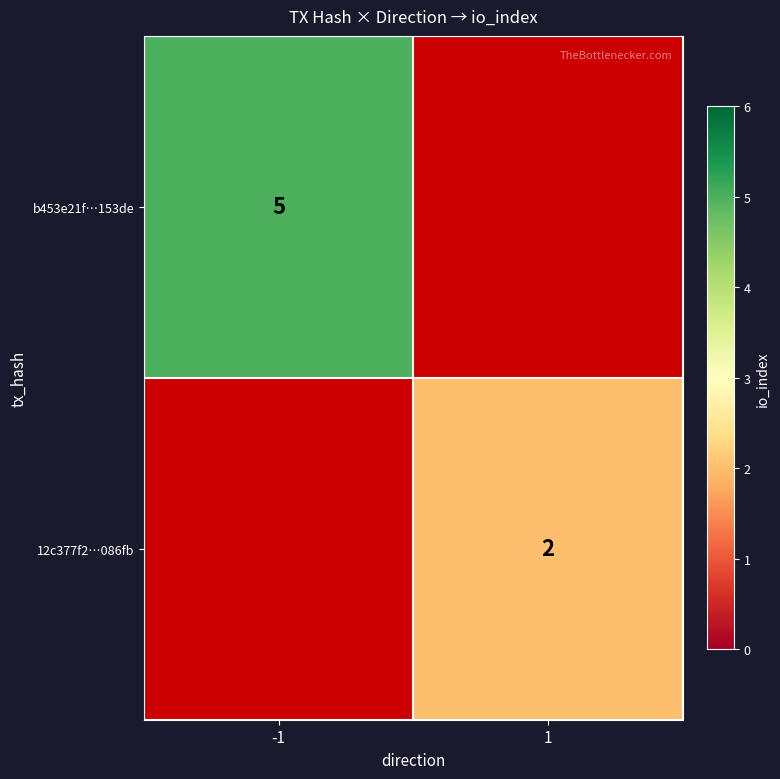

Is it true that b453e21f…153de equals 3.0 at -1?

False